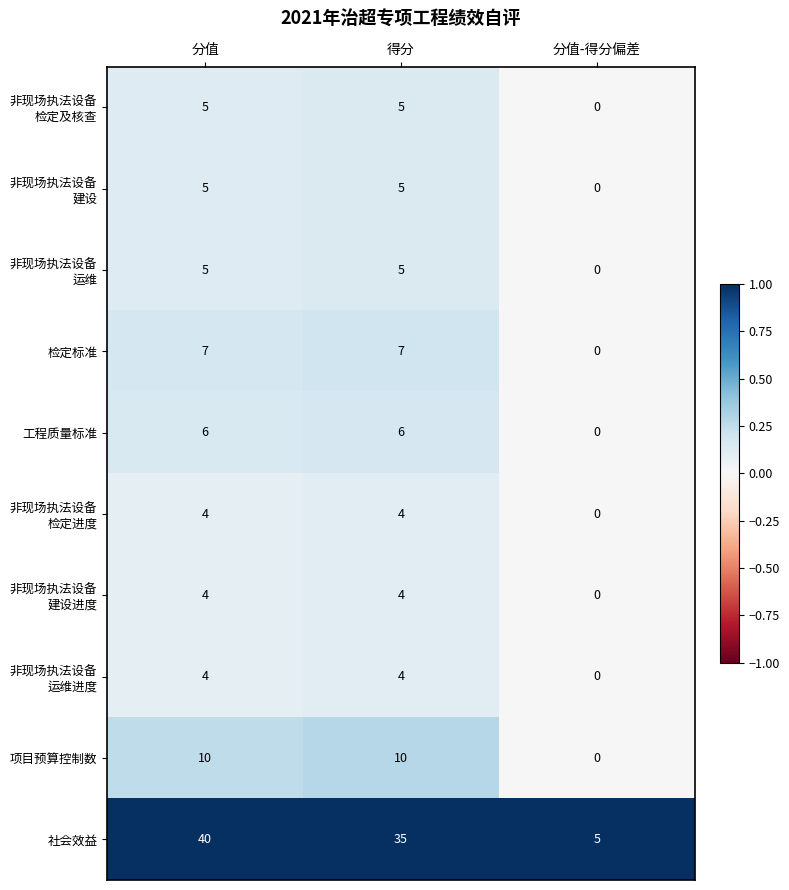

The value of 检定标准 at 分值-得分偏差 is 0. True or false?

True